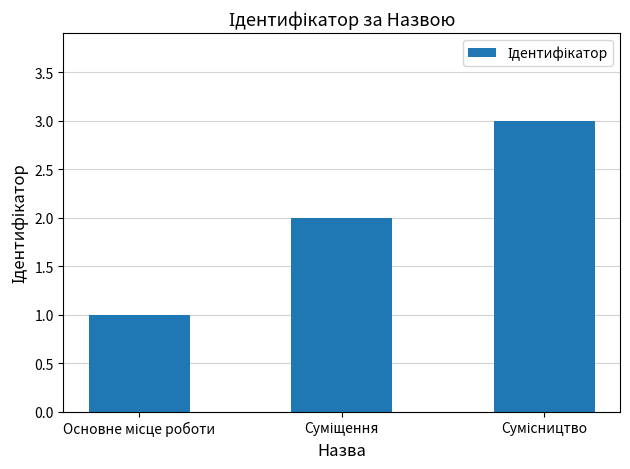

How many bars are there in total?

3